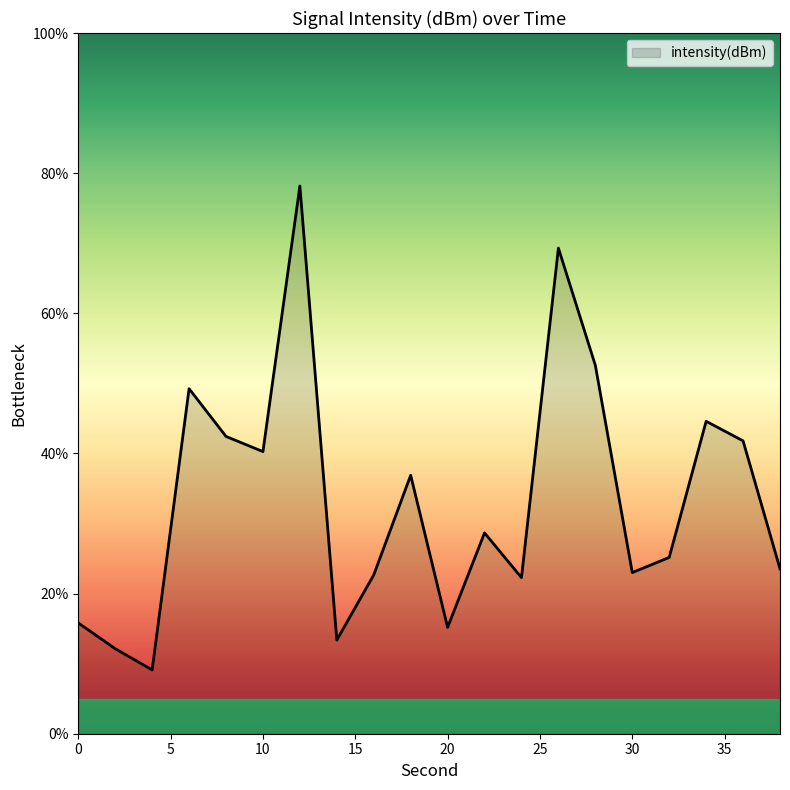

What is the difference between the maximum and minimum values?

69.1